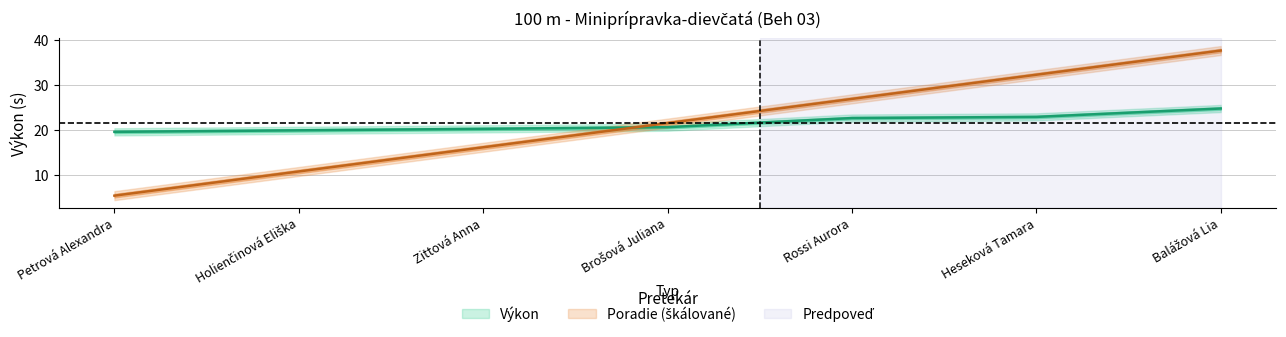

Is this an area chart (filled region under the line)?

No